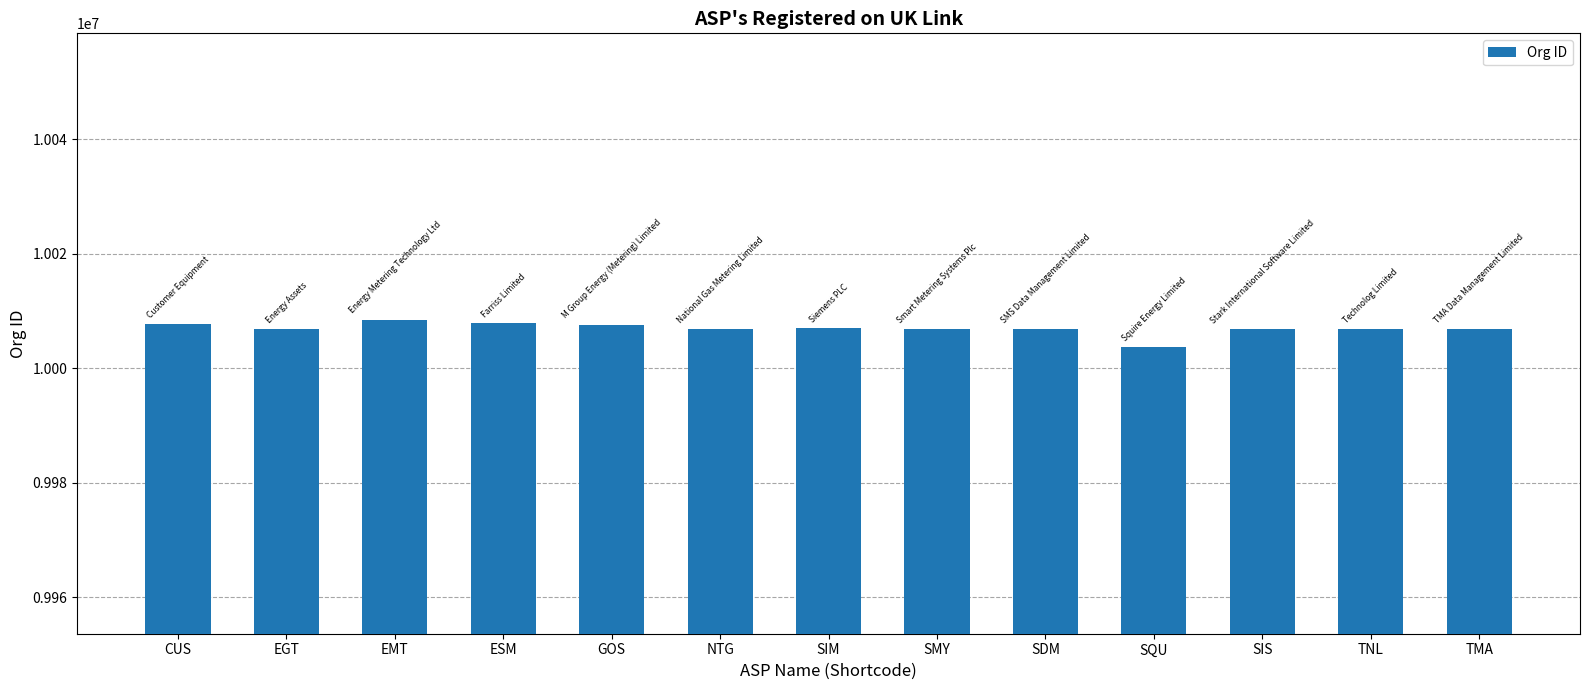

Read the value at SMY.

10006869